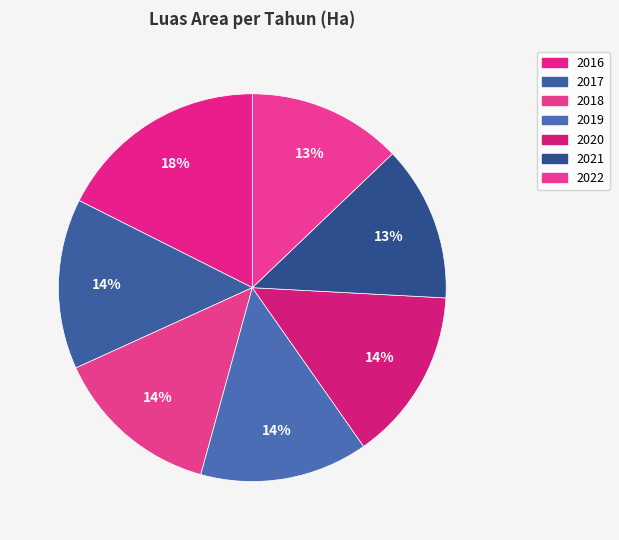

To the nearest percent, what portion does 2019 represent?

14%